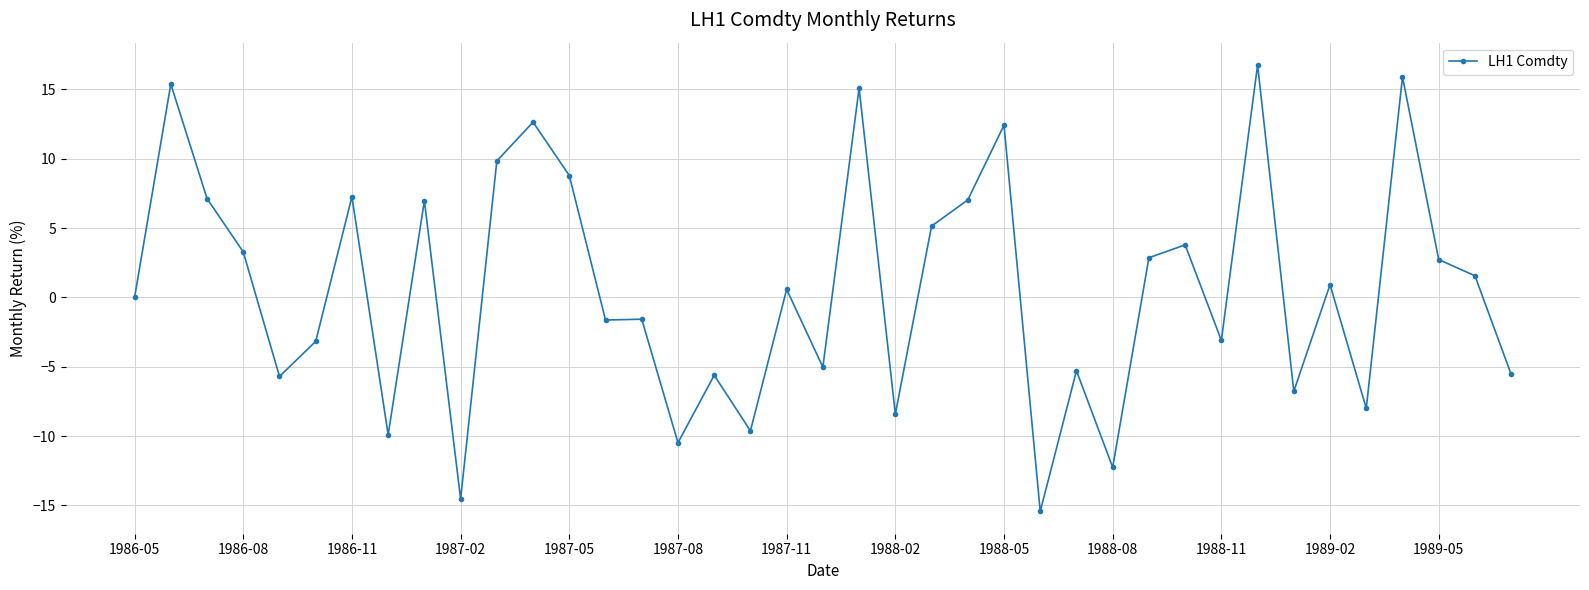

What is the minimum value shown in the chart?

-15.4